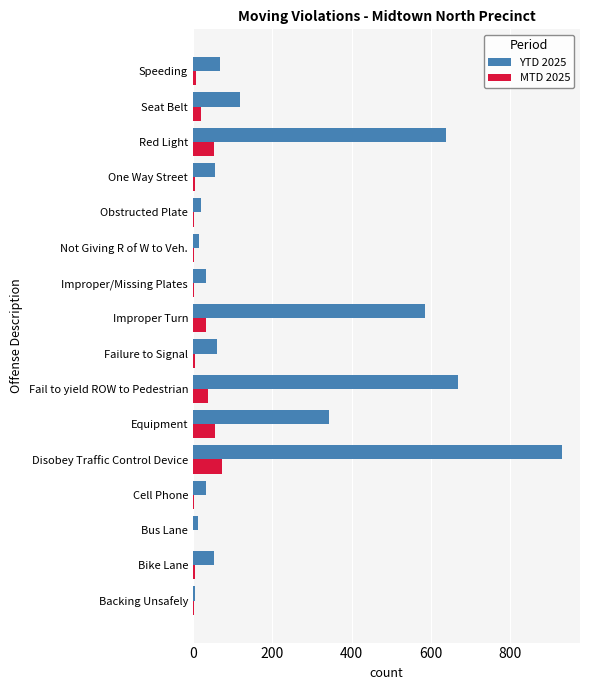

At which category is the sum across all series the highest?

Disobey Traffic Control Device